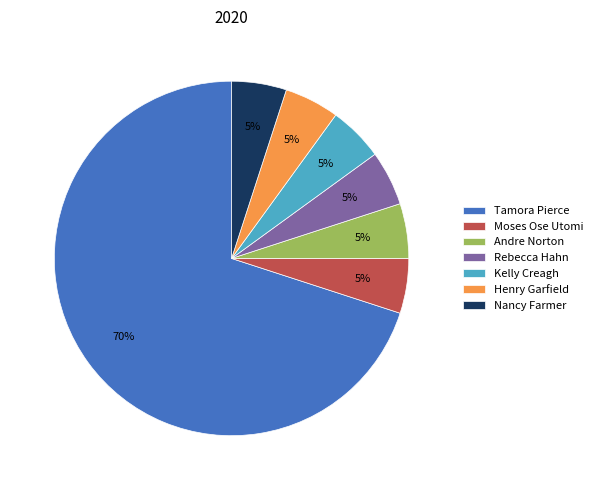

Is there any slice that represents more than half of the pie?

Yes